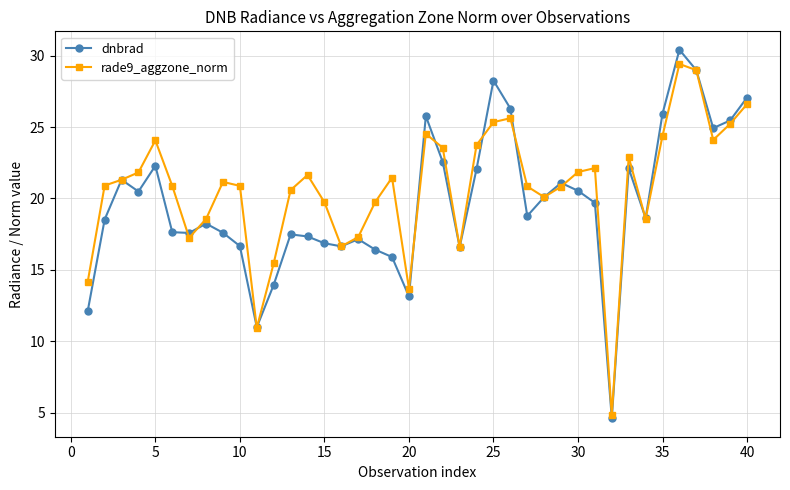

What is the maximum value for rade9_aggzone_norm?

29.4